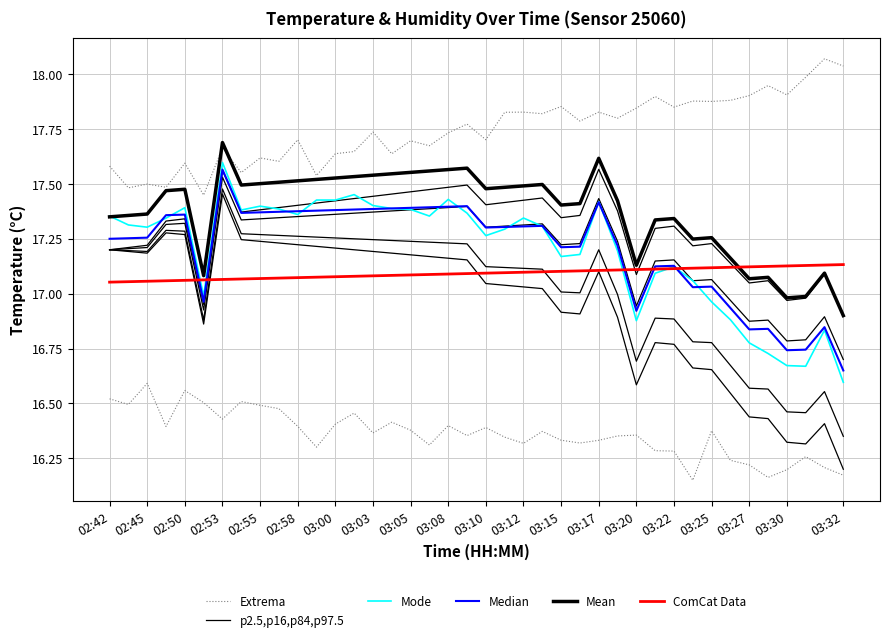

True or false: Mode has a value of 28.0 at 38.

False